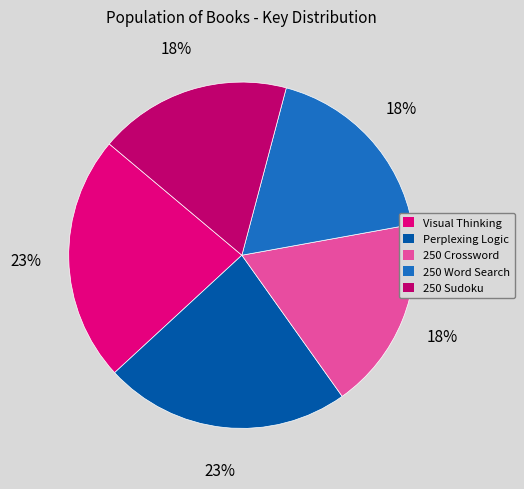

Is there any slice that represents more than half of the pie?

No